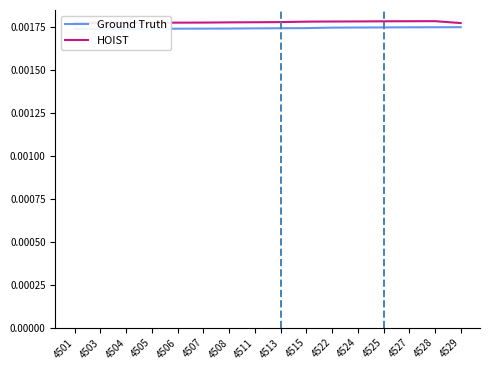

Reading left to right, list all the values displayed in this chart.

Ground Truth: 4501=0.0	4503=0.0	4504=0.0	4505=0.0	4506=0.0	4507=0.0	4508=0.0	4511=0.0	4513=0.0	4515=0.0	4522=0.0	4524=0.0	4525=0.0	4527=0.0	4528=0.0	4529=0.0
HOIST: 4501=0.0	4503=0.0	4504=0.0	4505=0.0	4506=0.0	4507=0.0	4508=0.0	4511=0.0	4513=0.0	4515=0.0	4522=0.0	4524=0.0	4525=0.0	4527=0.0	4528=0.0	4529=0.0